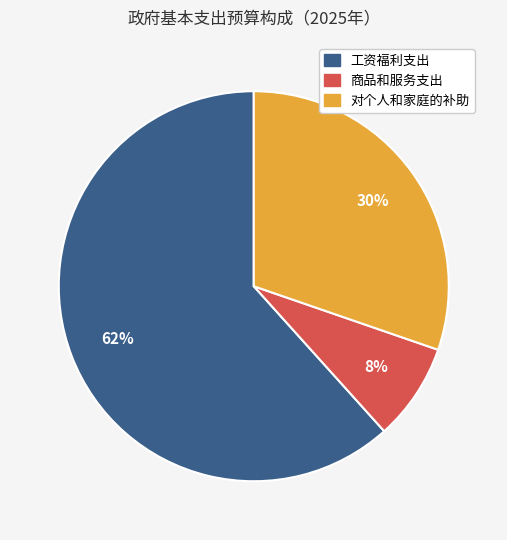

What is the smallest slice in the pie chart?

商品和服务支出